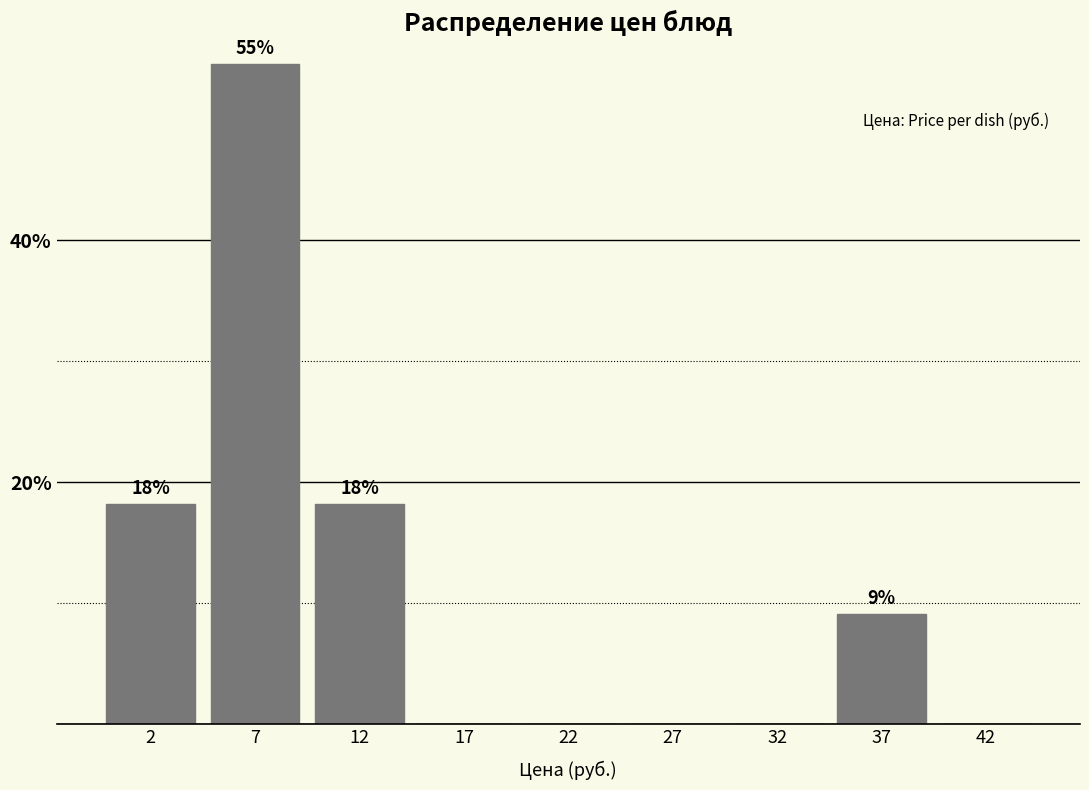

Reading left to right, what are all the values shown in this chart?

2=18.2	7=54.5	12=18.2	17=0.0	22=0.0	27=0.0	32=0.0	37=9.1	42=0.0